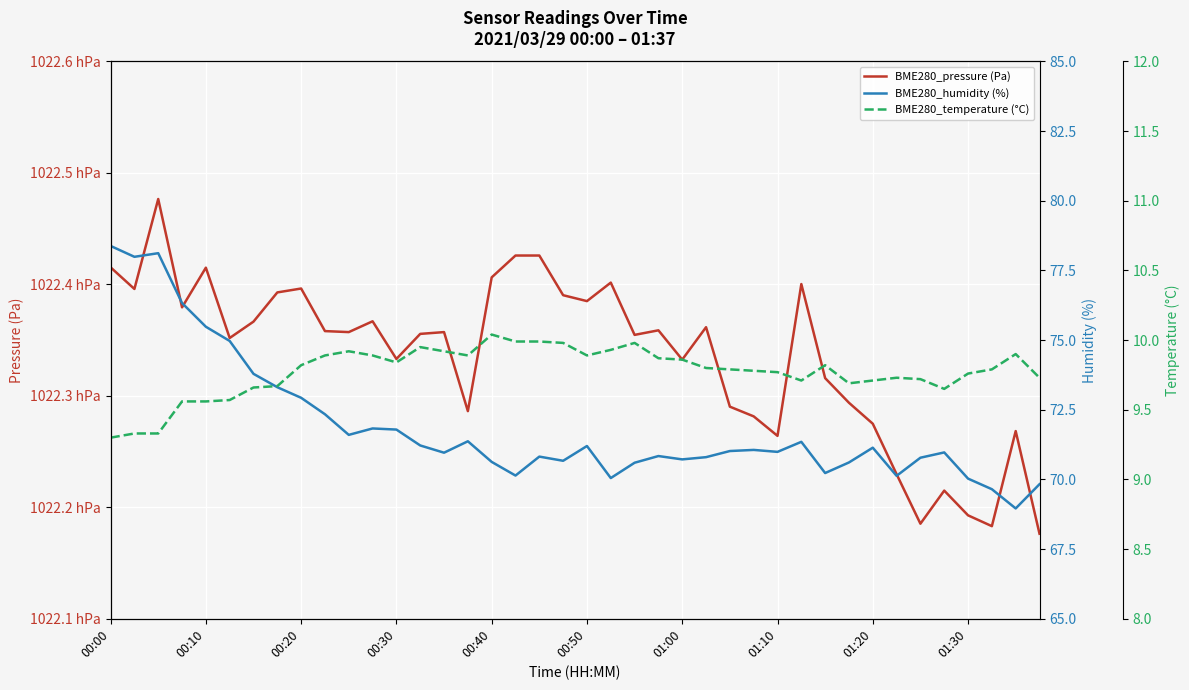

What are all the series names shown in the legend?

BME280_pressure (Pa), BME280_humidity (%), BME280_temperature (°C)